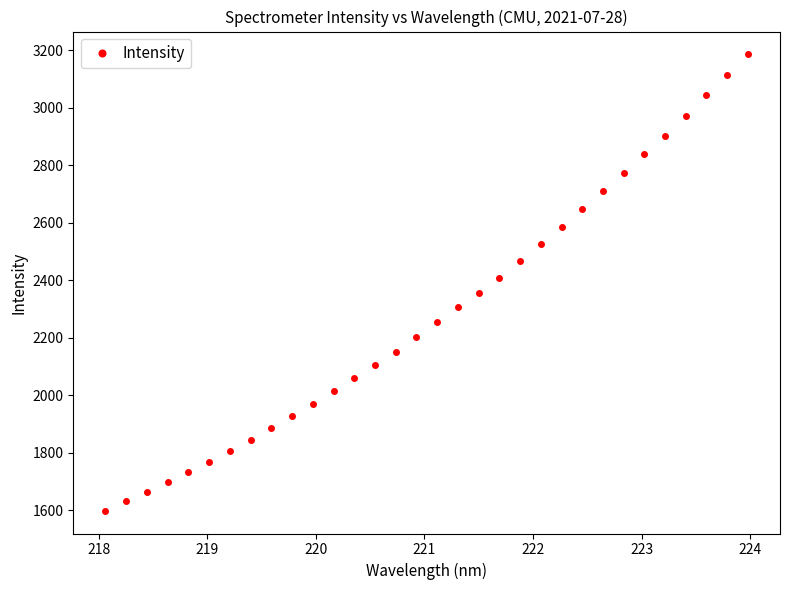

Reading left to right, what are all the values shown in this chart?

1599.2	1631.4	1662.7	1698.9	1732.4	1768.8	1807.3	1846.2	1885.6	1927.2	1969.0	2013.9	2059.7	2105.6	2152.7	2201.7	2253.6	2306.8	2357.8	2409.5	2468.2	2527.0	2585.4	2647.7	2709.1	2772.9	2838.3	2903.4	2971.8	3042.9	3113.0	3185.8